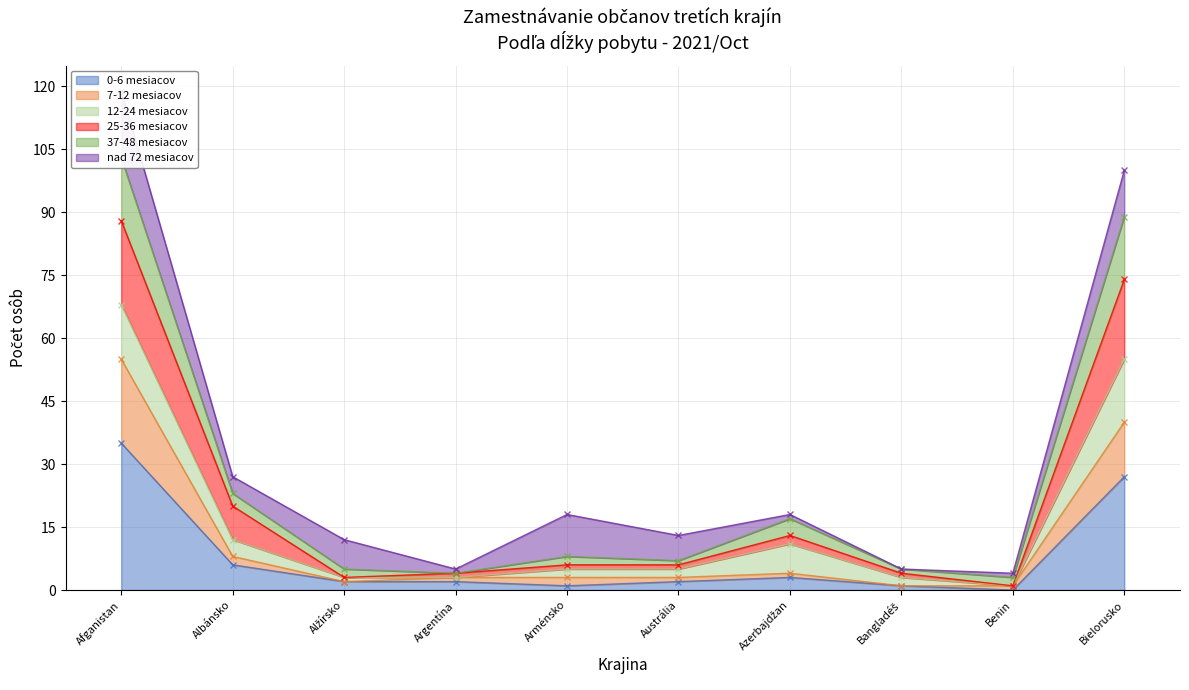

What is the difference between the maximum and second lowest values in the 0-6 mesiacov series?

34